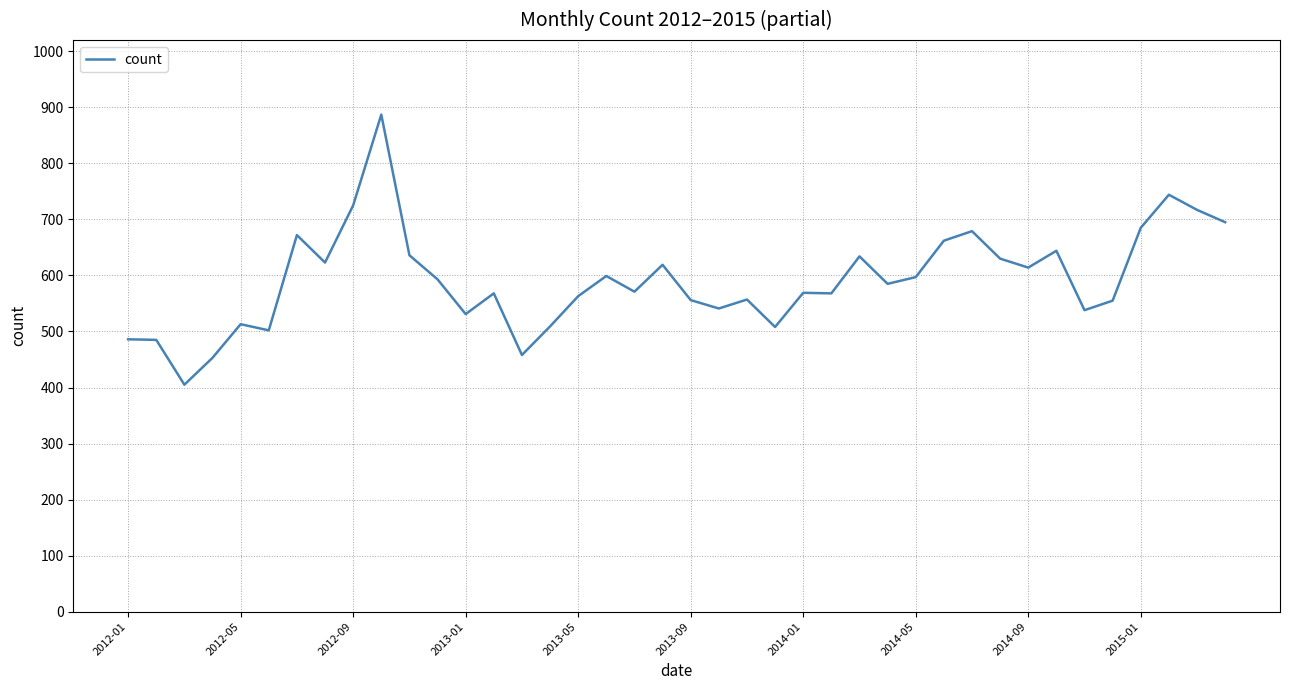

What is the maximum value shown in the chart?

887